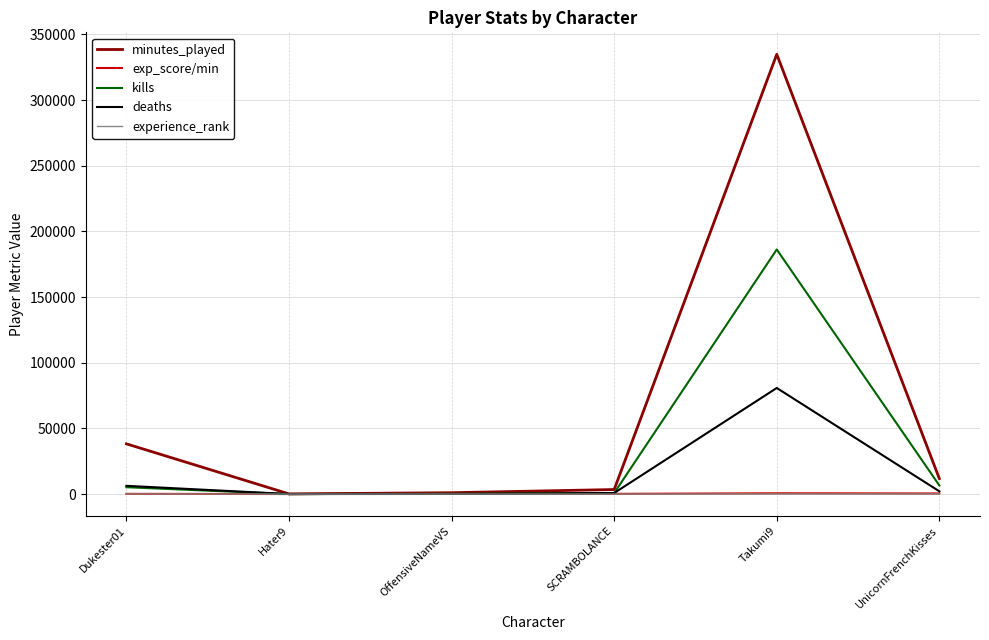

What are all the series names shown in the legend?

minutes_played, exp_score/min, kills, deaths, experience_rank